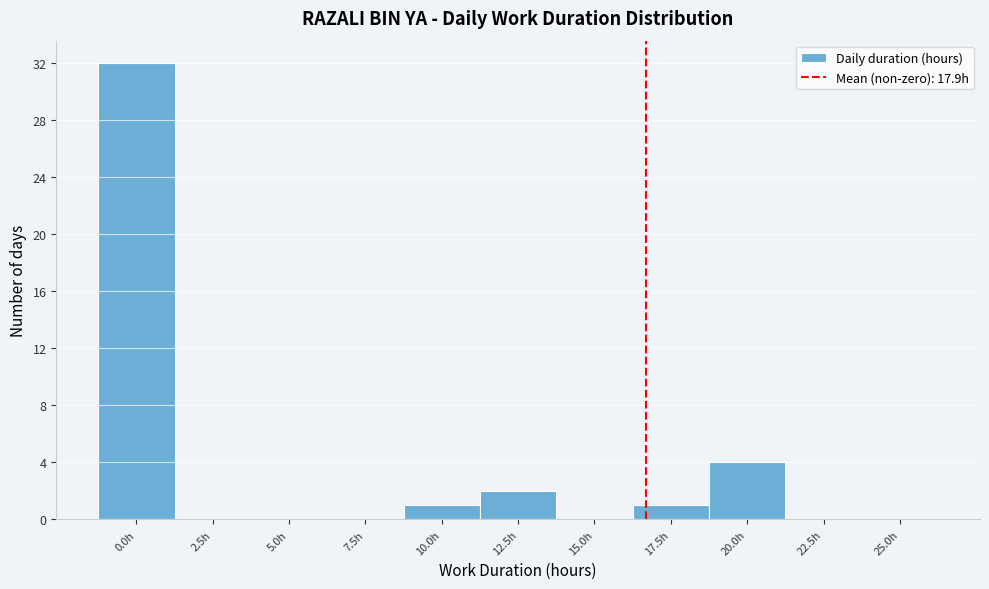

Reading right to left, transcribe all the data shown in this chart.

25.0h=0	22.5h=0	20.0h=4	17.5h=1	15.0h=0	12.5h=2	10.0h=1	7.5h=0	5.0h=0	2.5h=0	0.0h=32